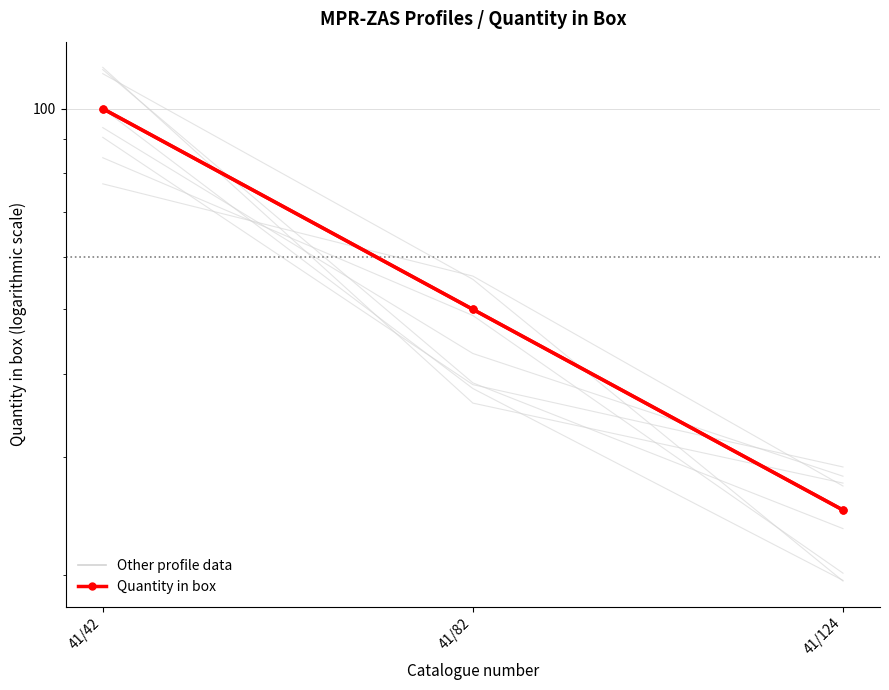

Between 41/82 and 41/42, which is larger?

41/42